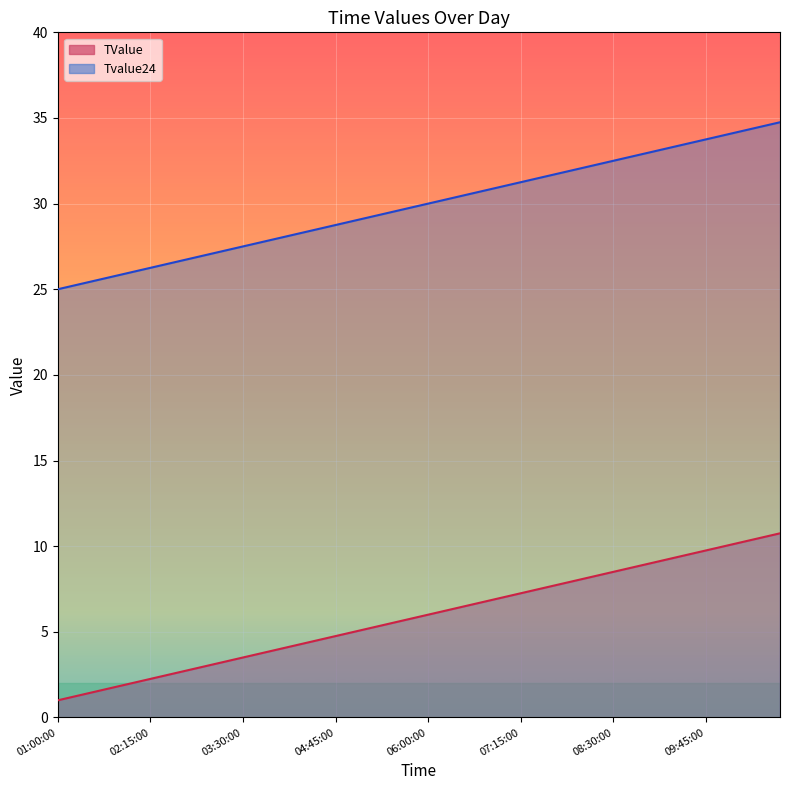

Is the value of TValue at 10:00:00 greater than the value of Tvalue24 at 06:00:00?

No